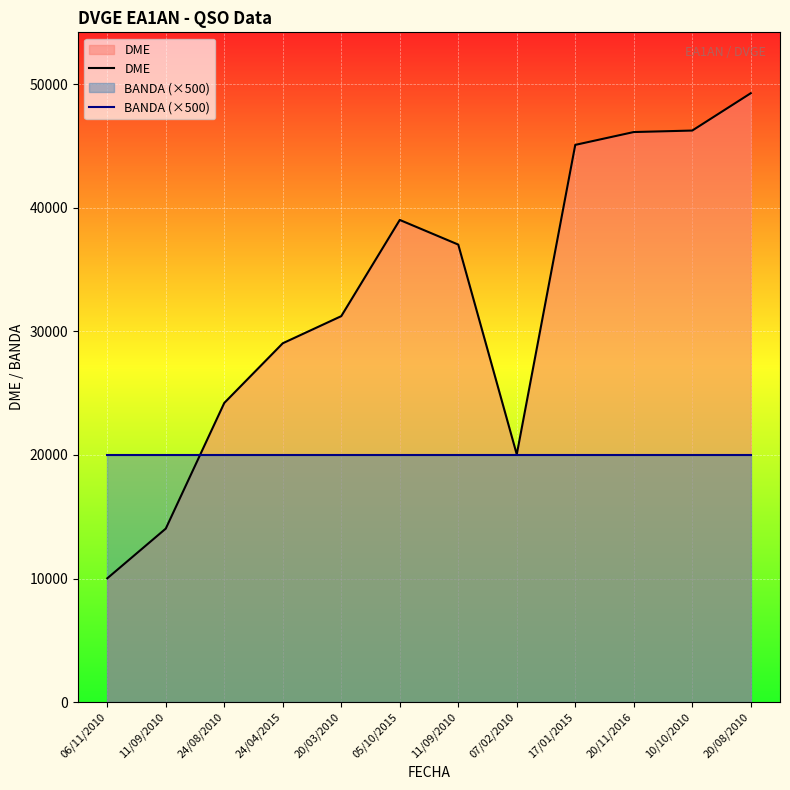

Where do BANDA (×500) and DME first cross each other?

11/09/2010 and 24/08/2010